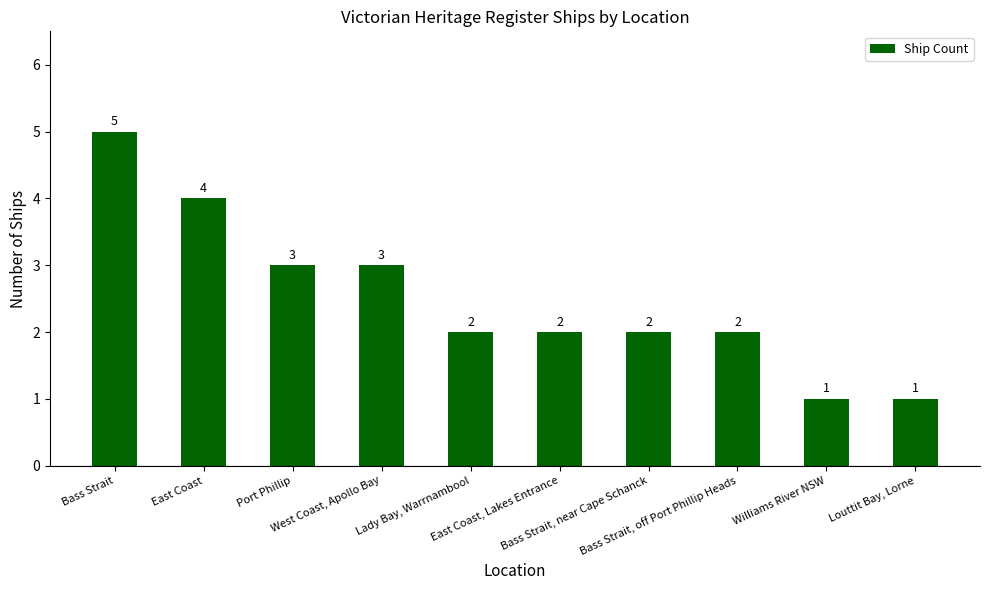

What is the greatest value displayed?

5